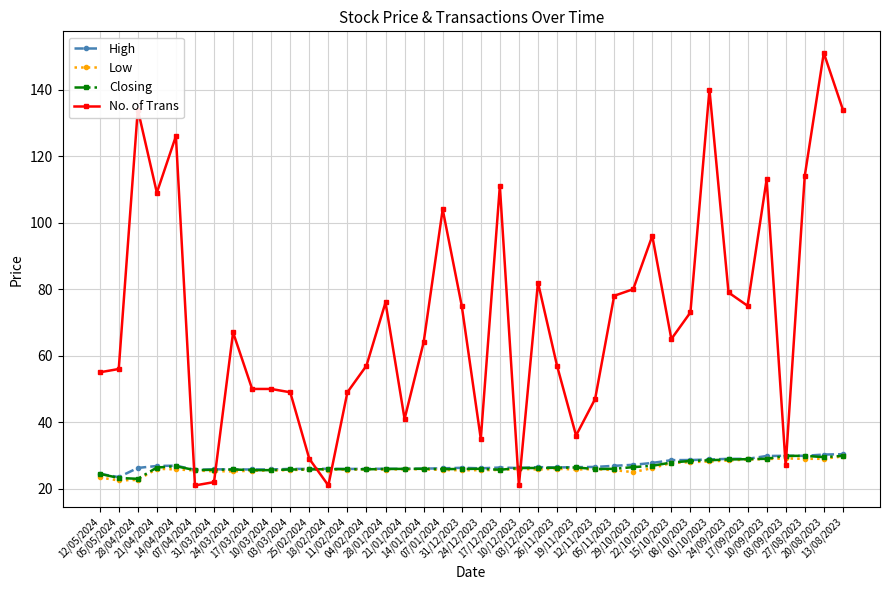

Which series has the largest total across all categories?

No. of Trans